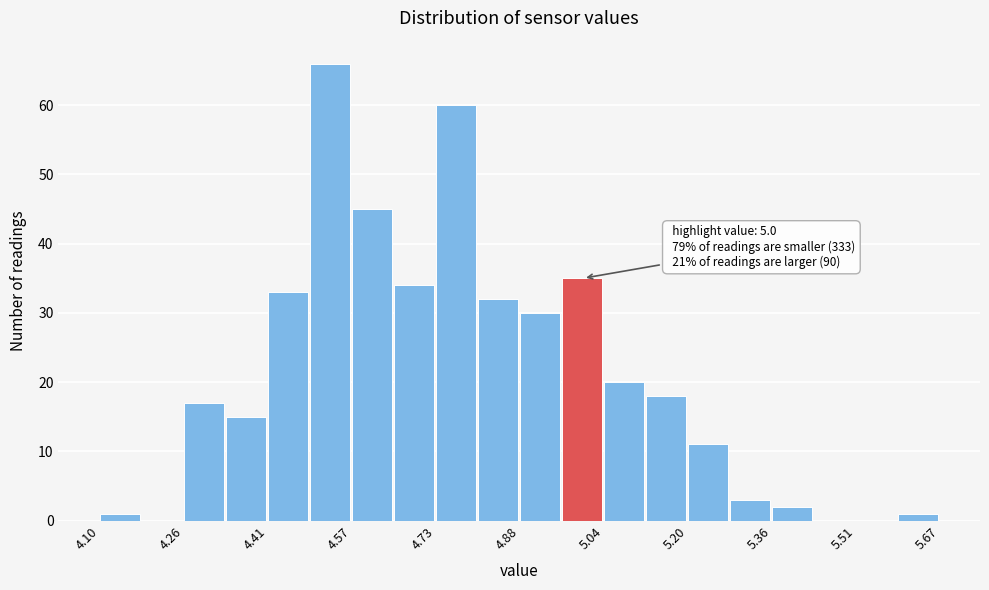

Read against the x-axis, roughly where is the centre of the tallest bar?

4.52